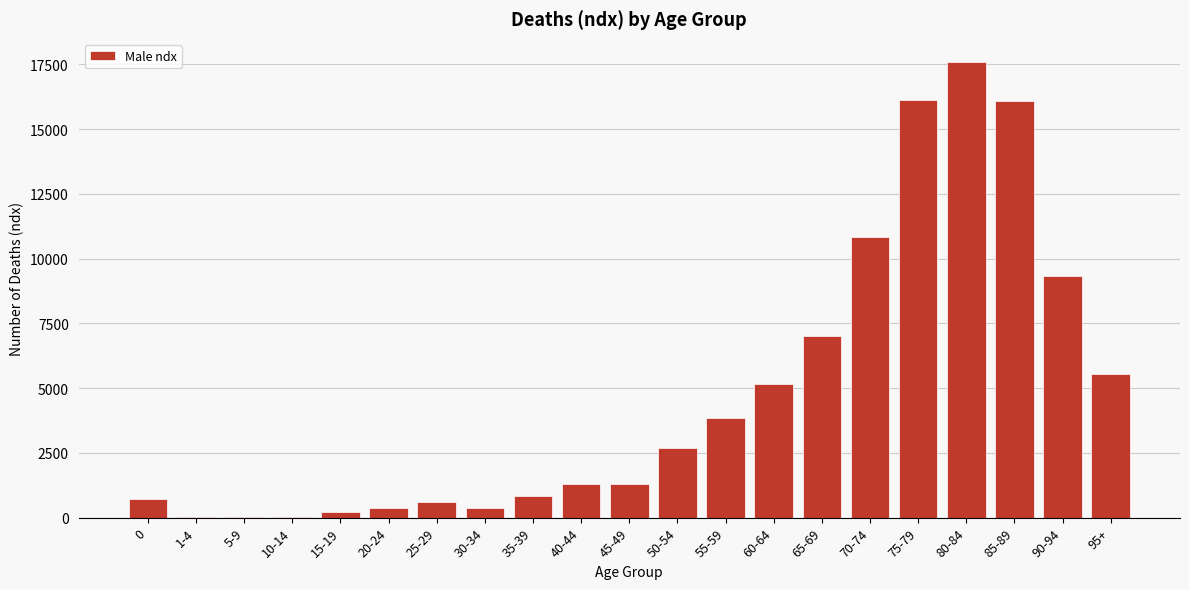

What is the sum of all values?

100001